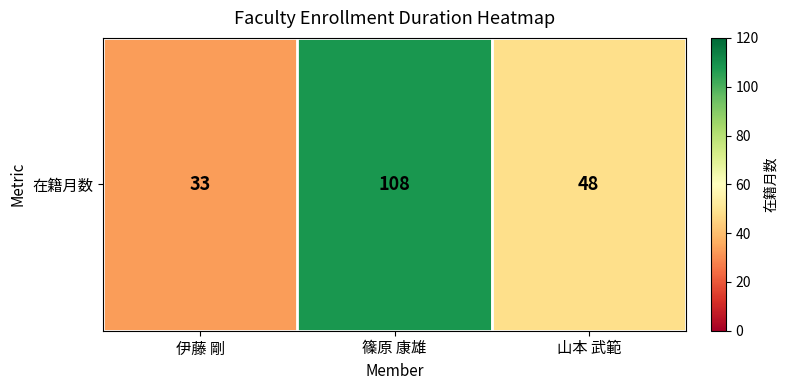

What is the maximum value shown in the chart?

108